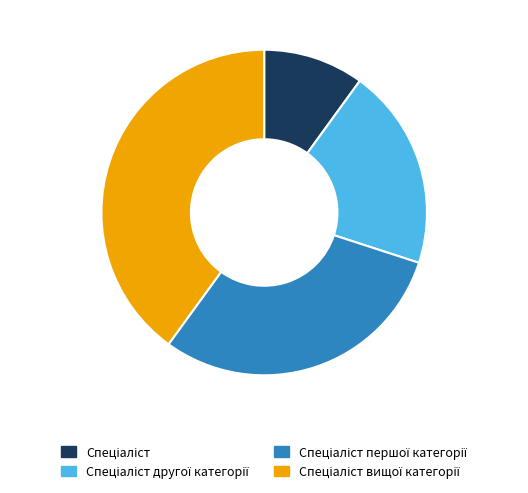

Does any single category account for the majority?

No